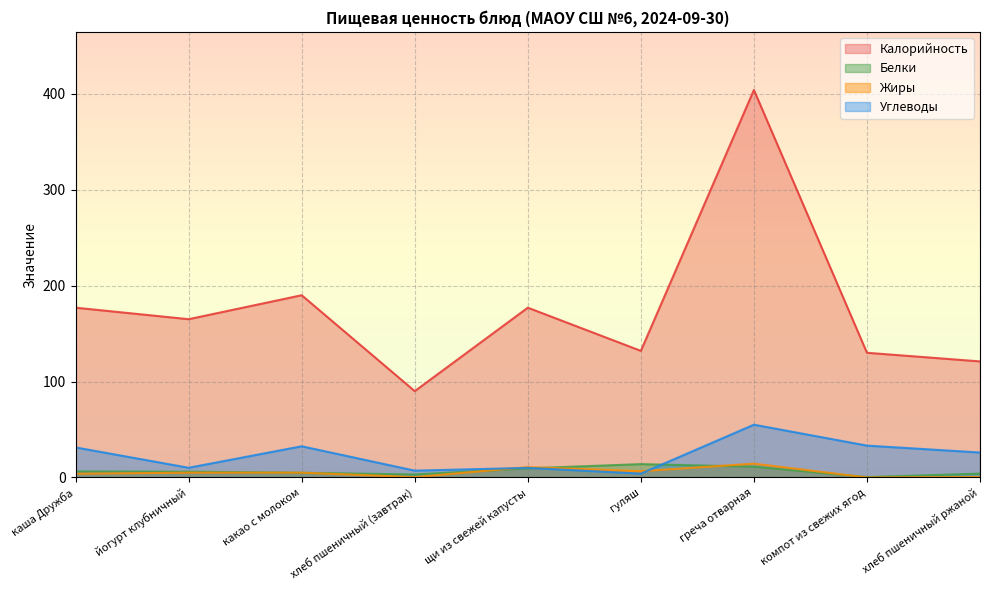

True or false: Калорийность and Белки cross at least once.

False